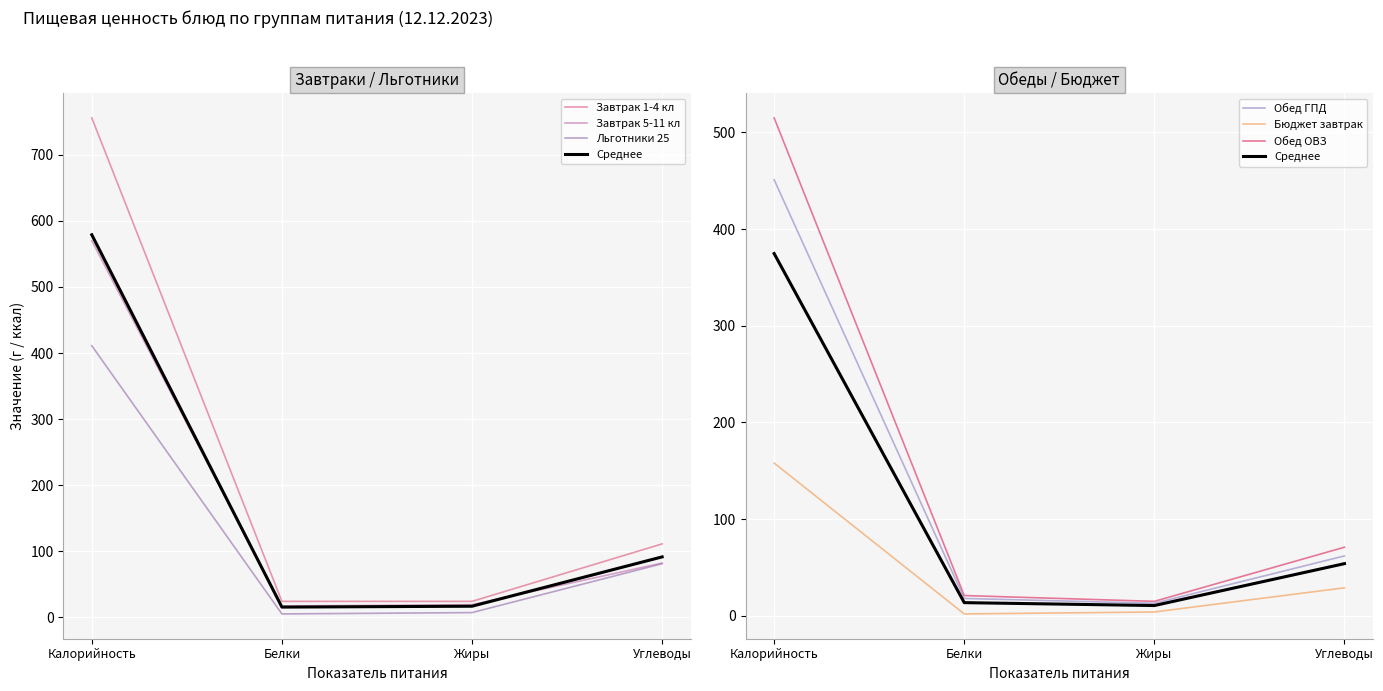

At how many categories does at least one series exceed 648?

1